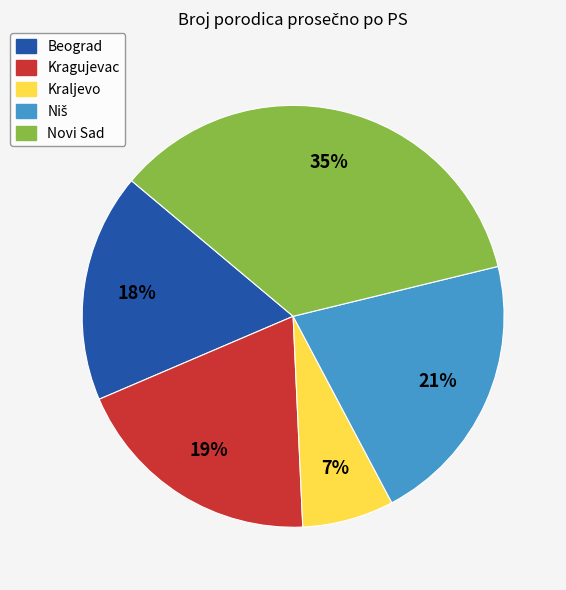

Between Kraljevo and Kragujevac, which is larger?

Kragujevac